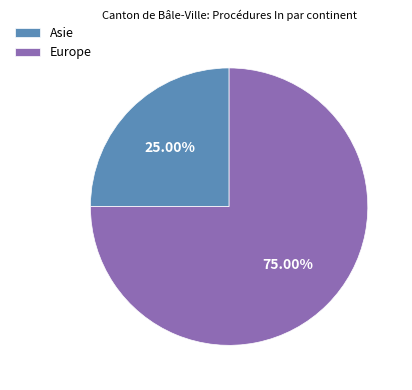

How much of the chart is everything except Asie?

75.0%